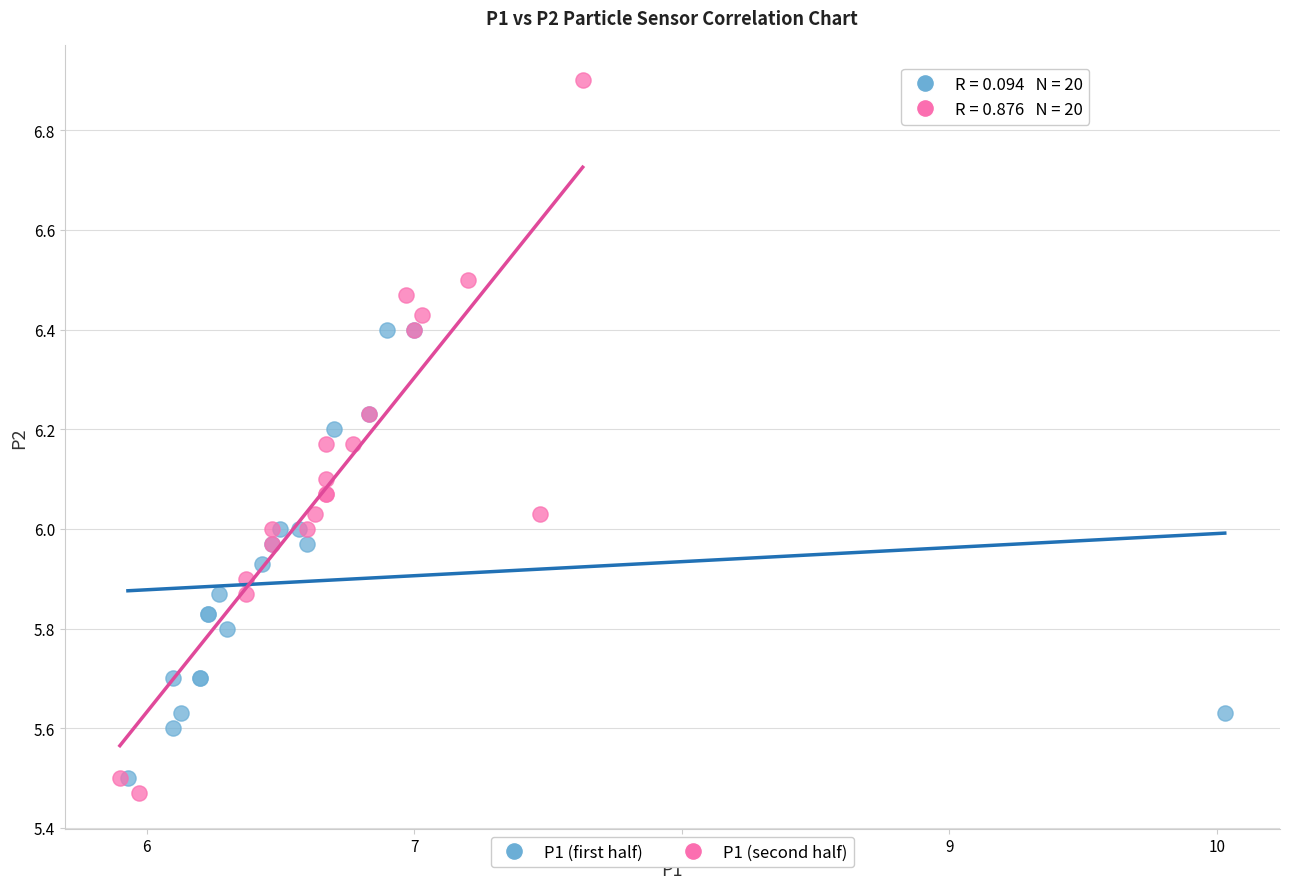

Which series has the largest Y range (max minus min)?

P1 (second half)